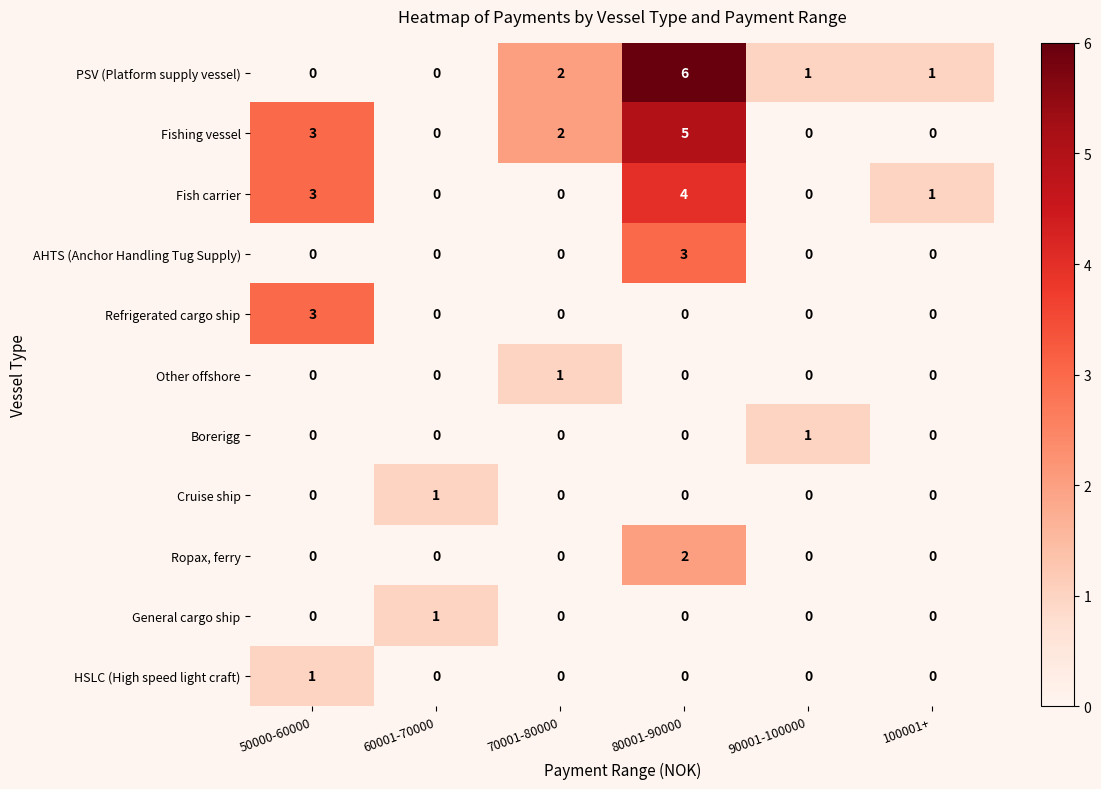

Is it true that Ropax, ferry equals 0 at 60001-70000?

True